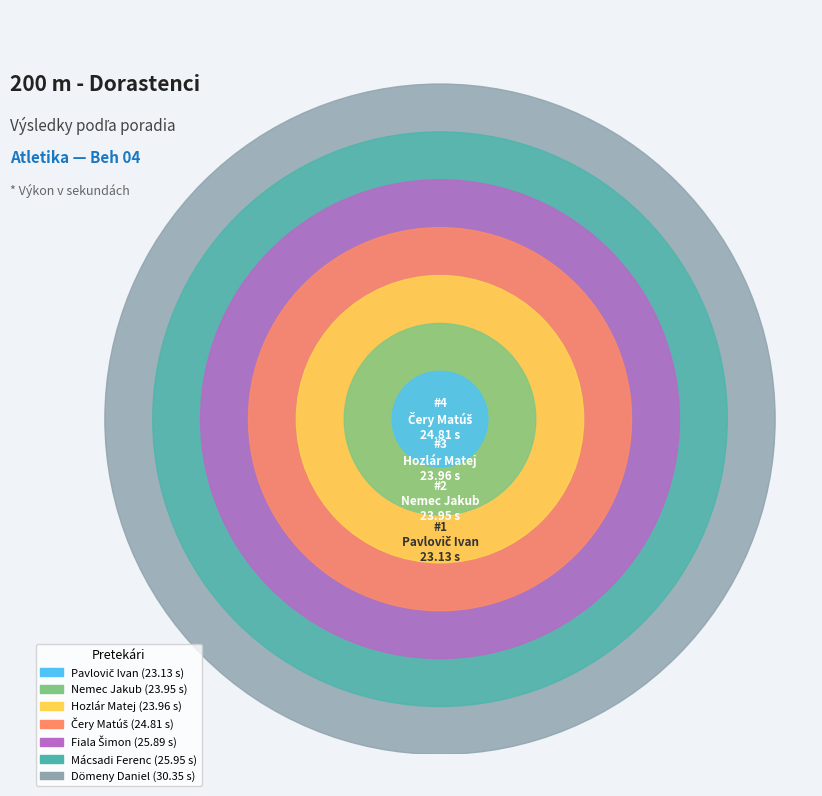

To the nearest percent, what is the average slice percentage?

14%